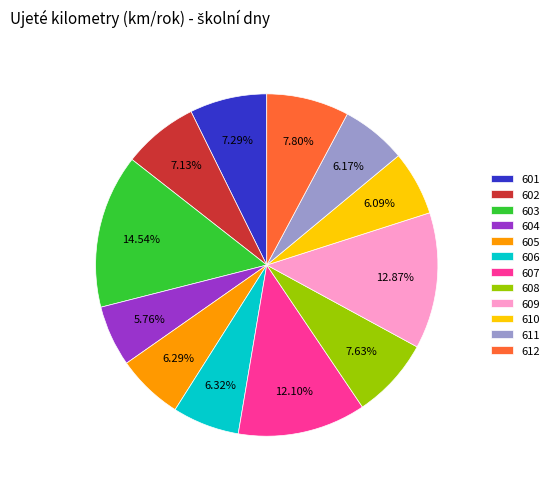

How much of the chart is everything except 609?

87.1%